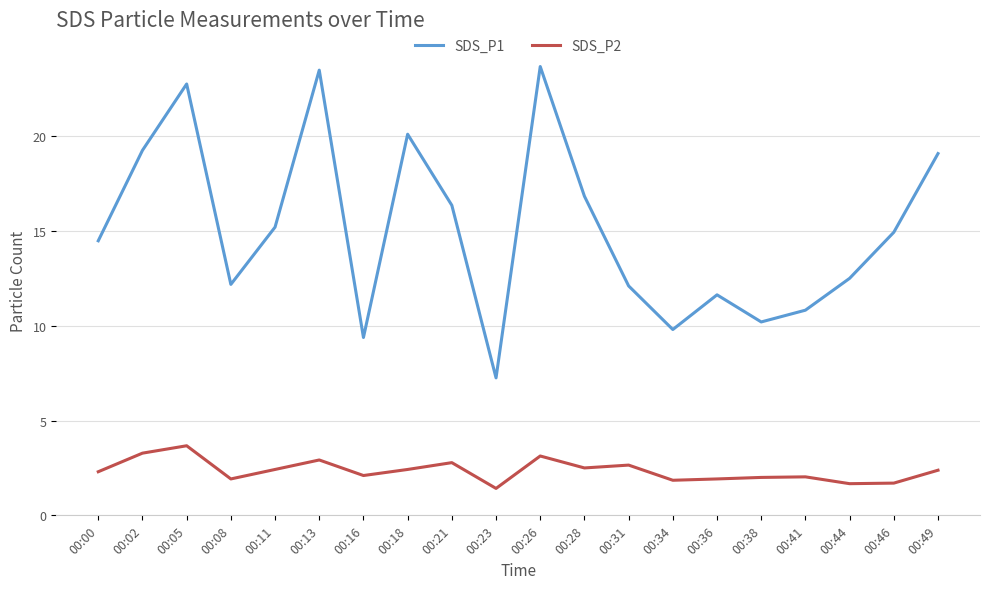

List the series in order of their overall mean, highest first.

SDS_P1, SDS_P2